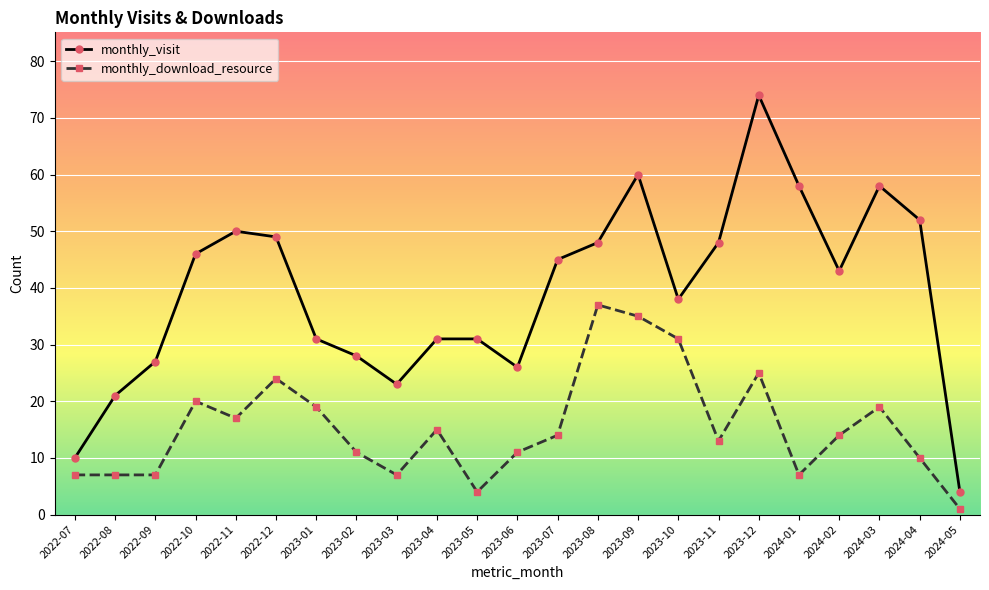

Does the chart display data point markers on the line(s)?

Yes